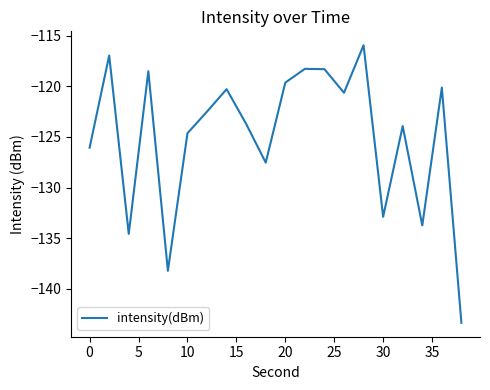

What is the sum of all values?

-2499.7